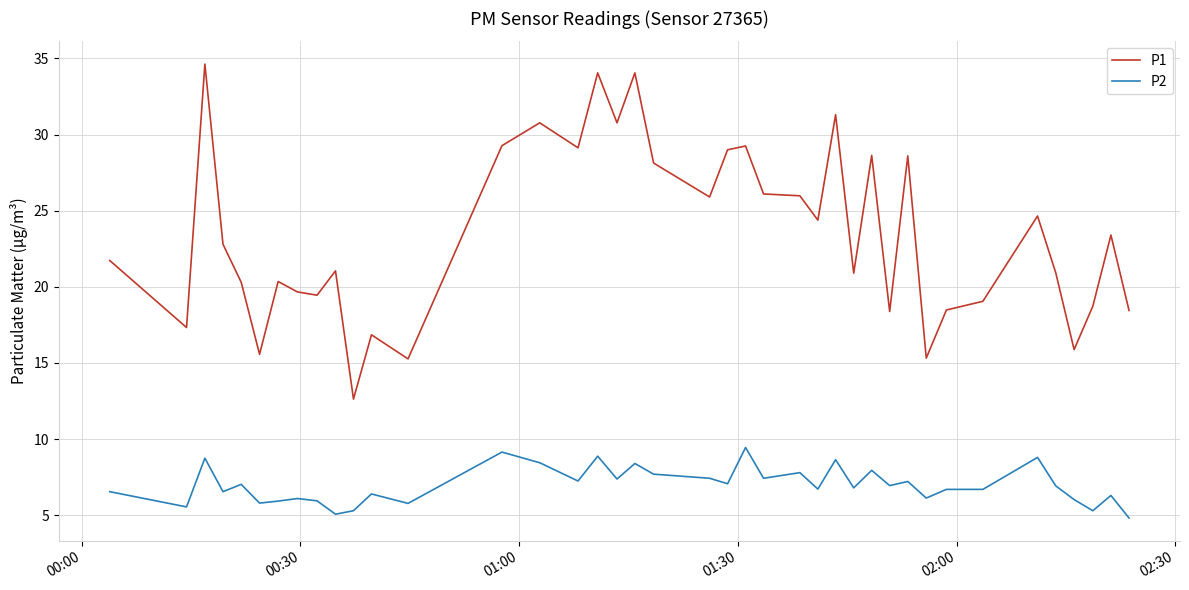

True or false: P2 and P1 cross at least once.

False